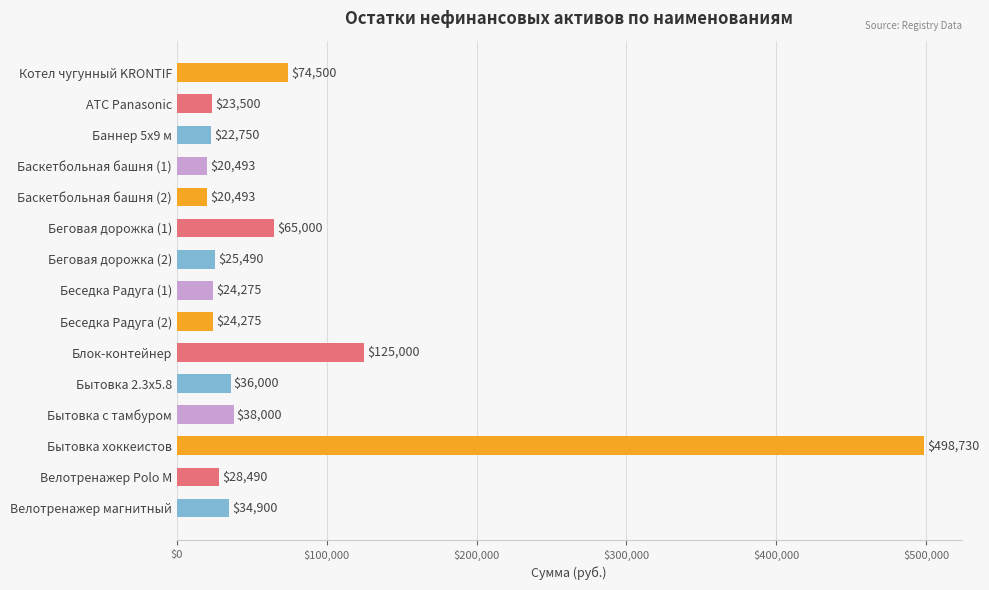

How many values are below 28490?

7